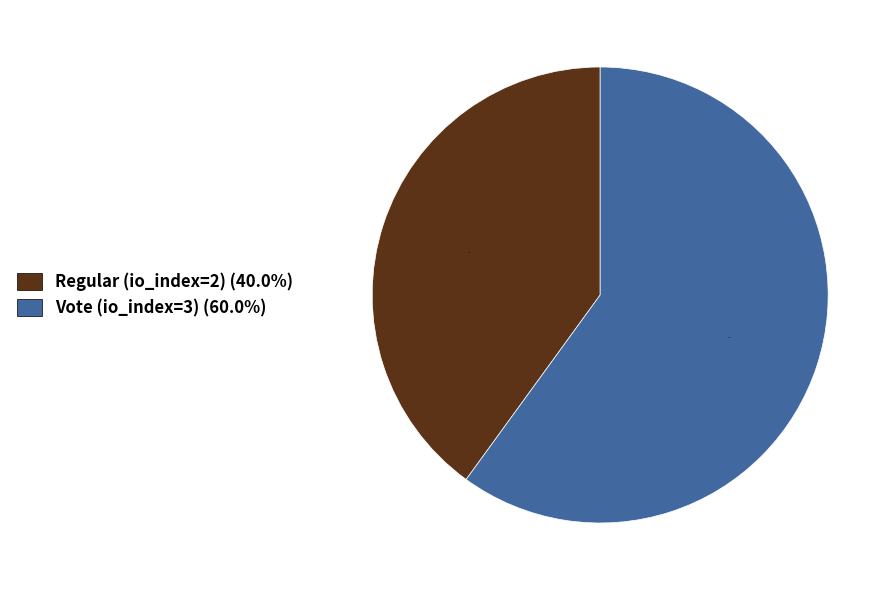

How many segments does this pie chart have?

2